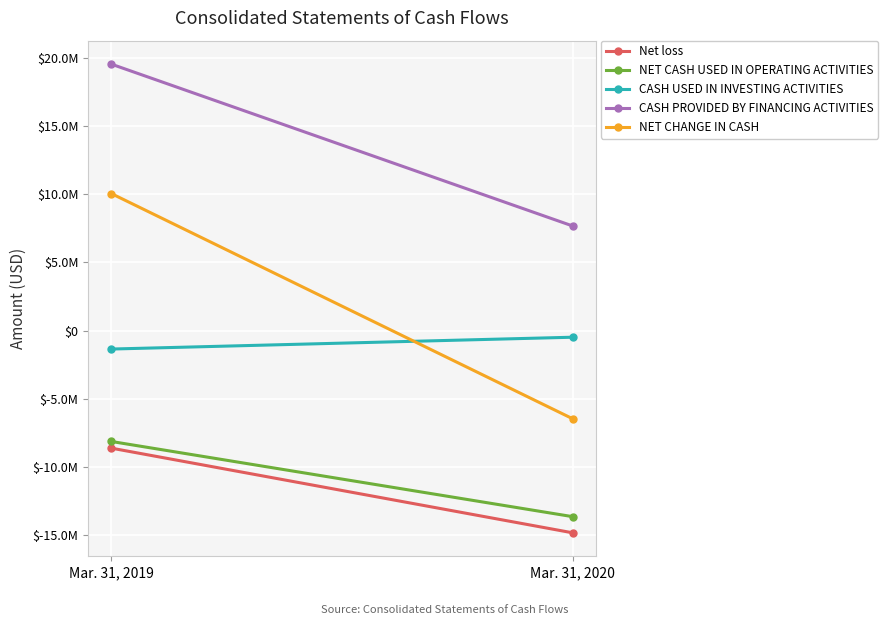

What is the total value across all series at Mar. 31, 2020?

-27768359